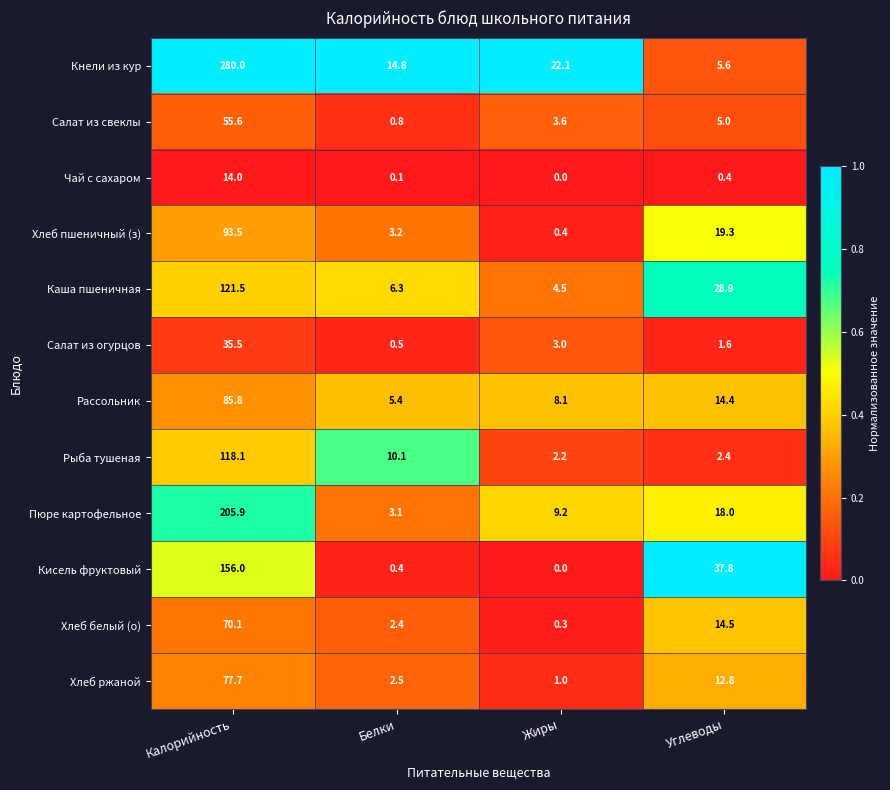

At Белки, list the series in order from smallest to largest.

Чай с сахаром, Кисель фруктовый, Салат из огурцов, Салат из свеклы, Хлеб белый (о), Хлеб ржаной, Пюре картофельное, Хлеб пшеничный (з), Рассольник, Каша пшеничная, Рыба тушеная, Кнели из кур